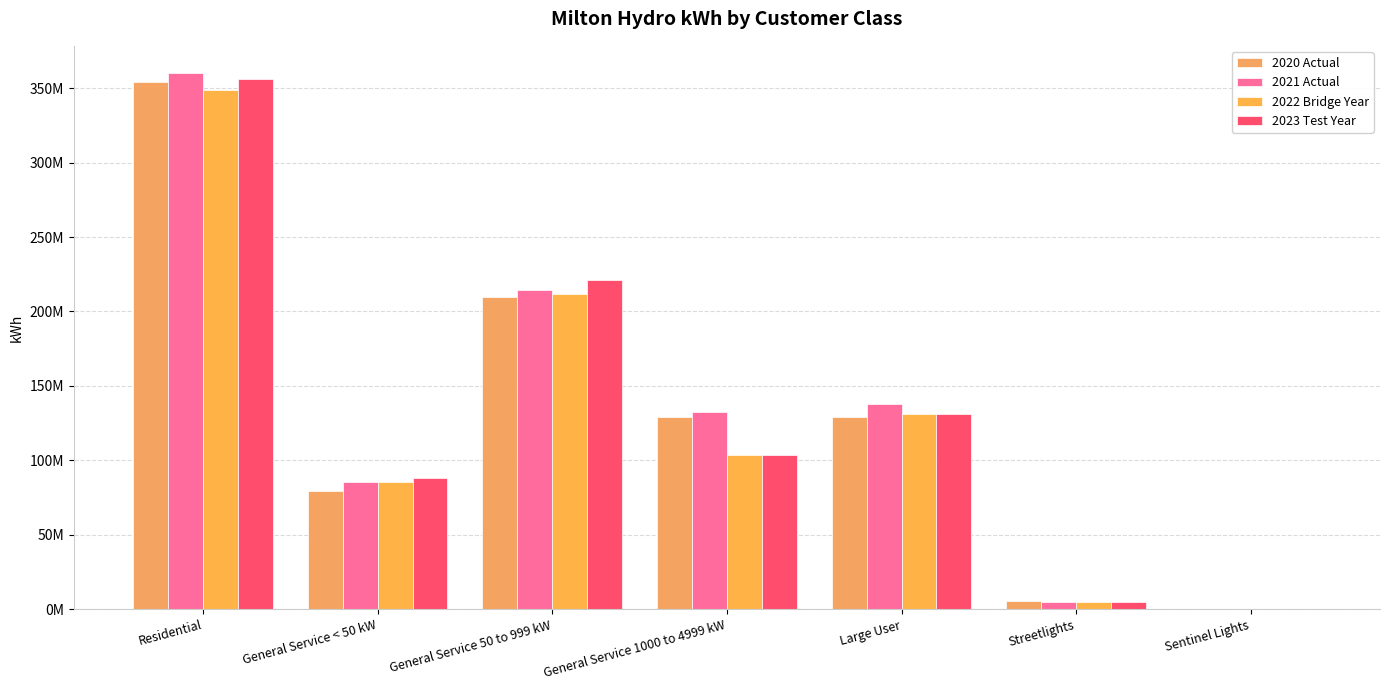

Are the bars horizontal?

No